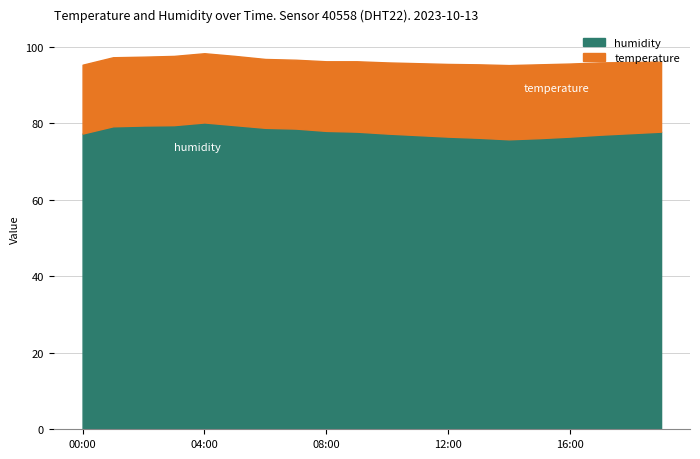

What is the difference between the second highest and second lowest values in the humidity series?

3.4